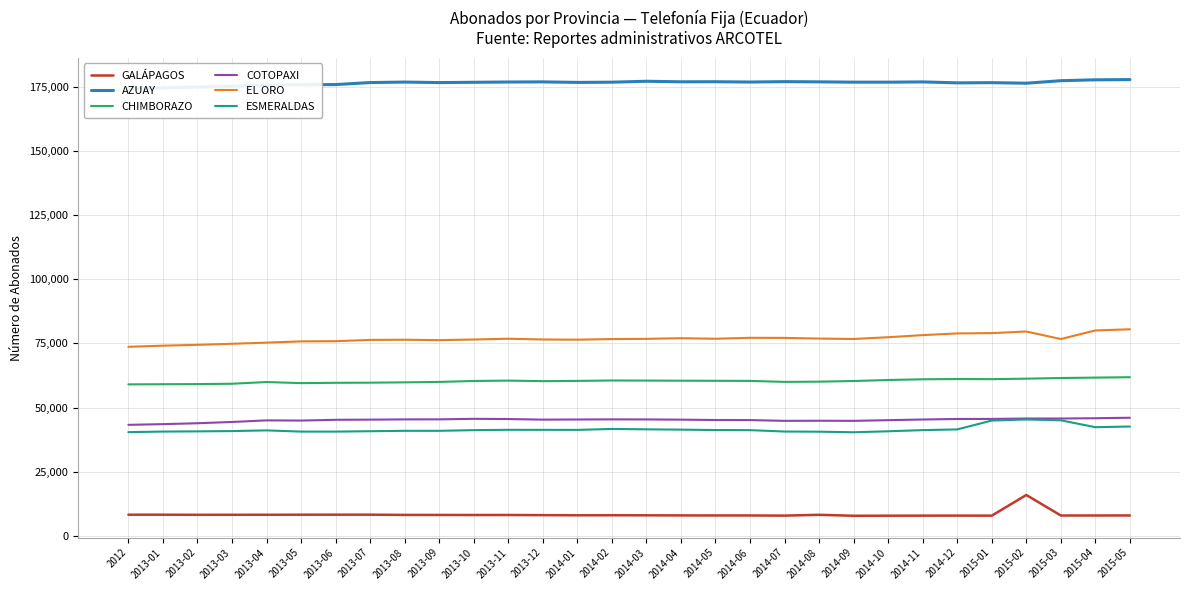

What is the lowest value of the ESMERALDAS series?

40390